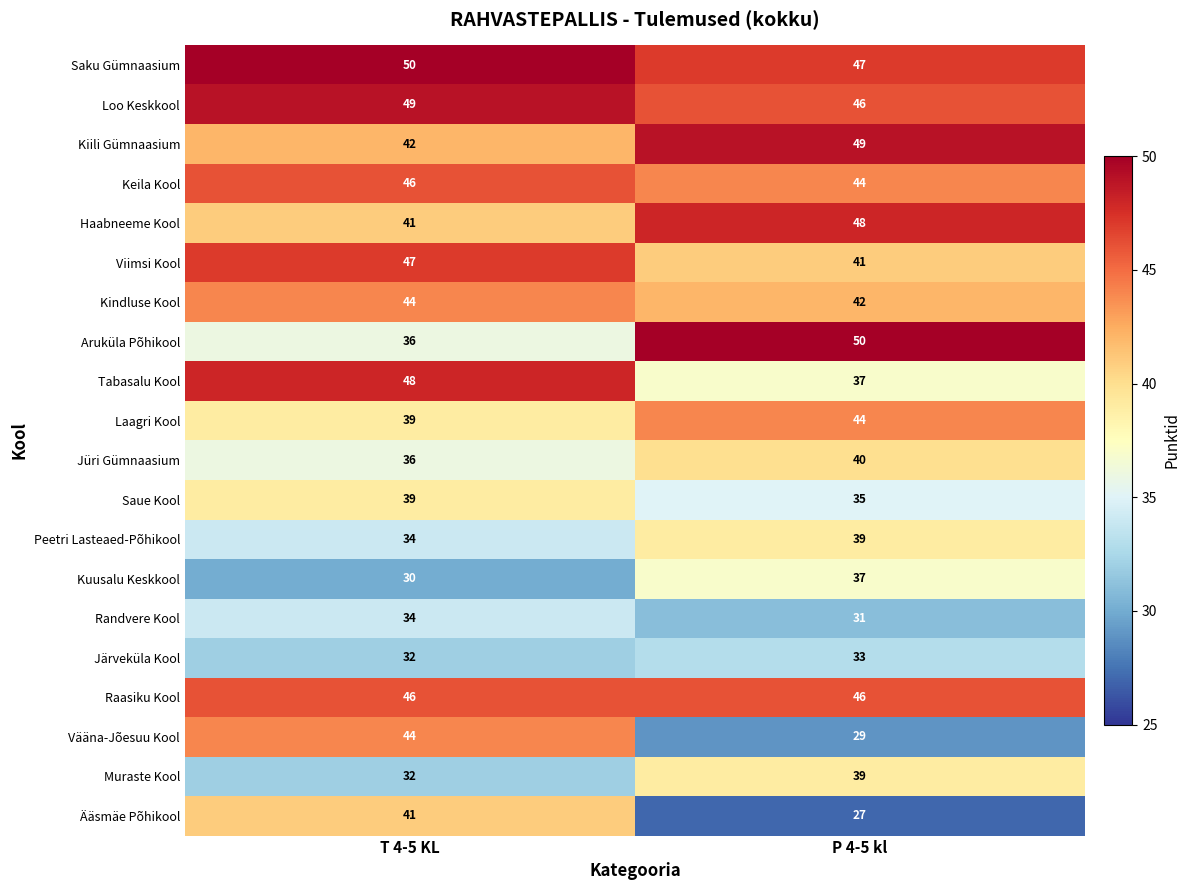

Between T 4-5 KL and P 4-5 kl, which series saw the biggest shift?

Vääna-Jõesuu Kool